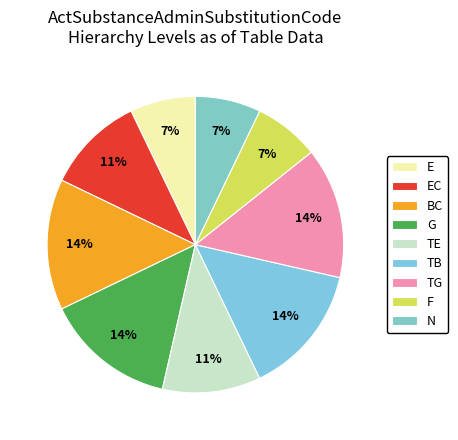

What is the total percentage of E and G?

21.4%